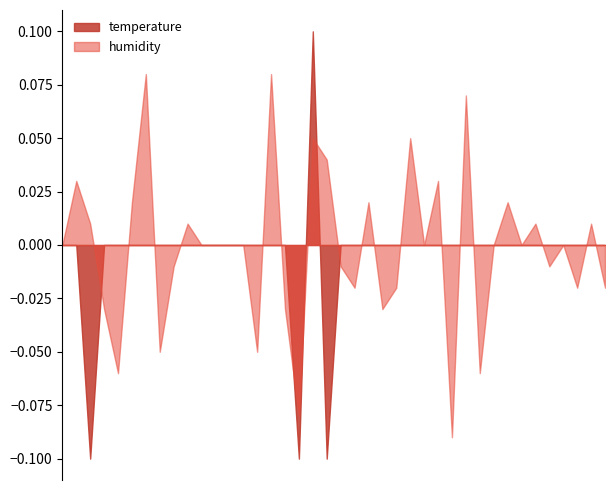

What are all the series names shown in the legend?

temperature, humidity